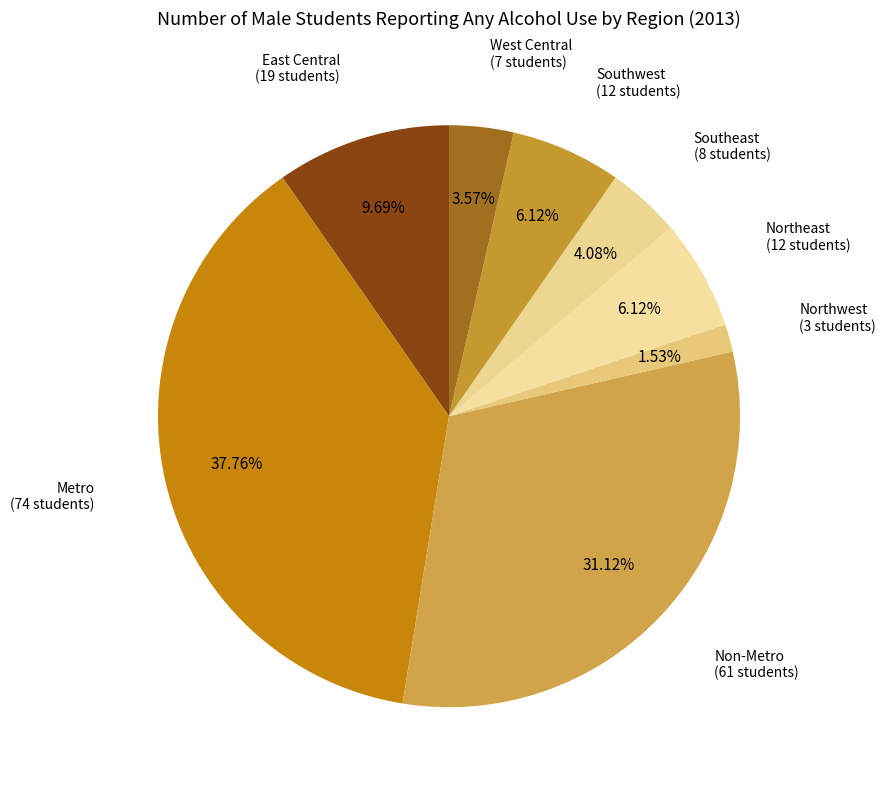

True or false: East Central accounts for 10% of the total.

True